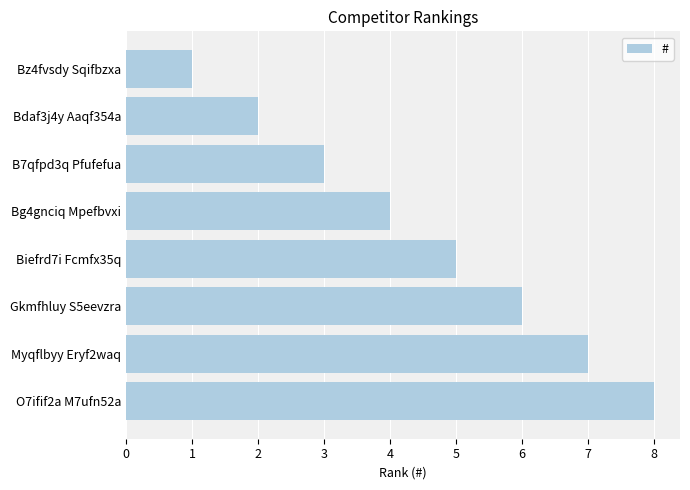

The chart shows a value of 3 at B7qfpd3q Pfufefua. True or false?

True